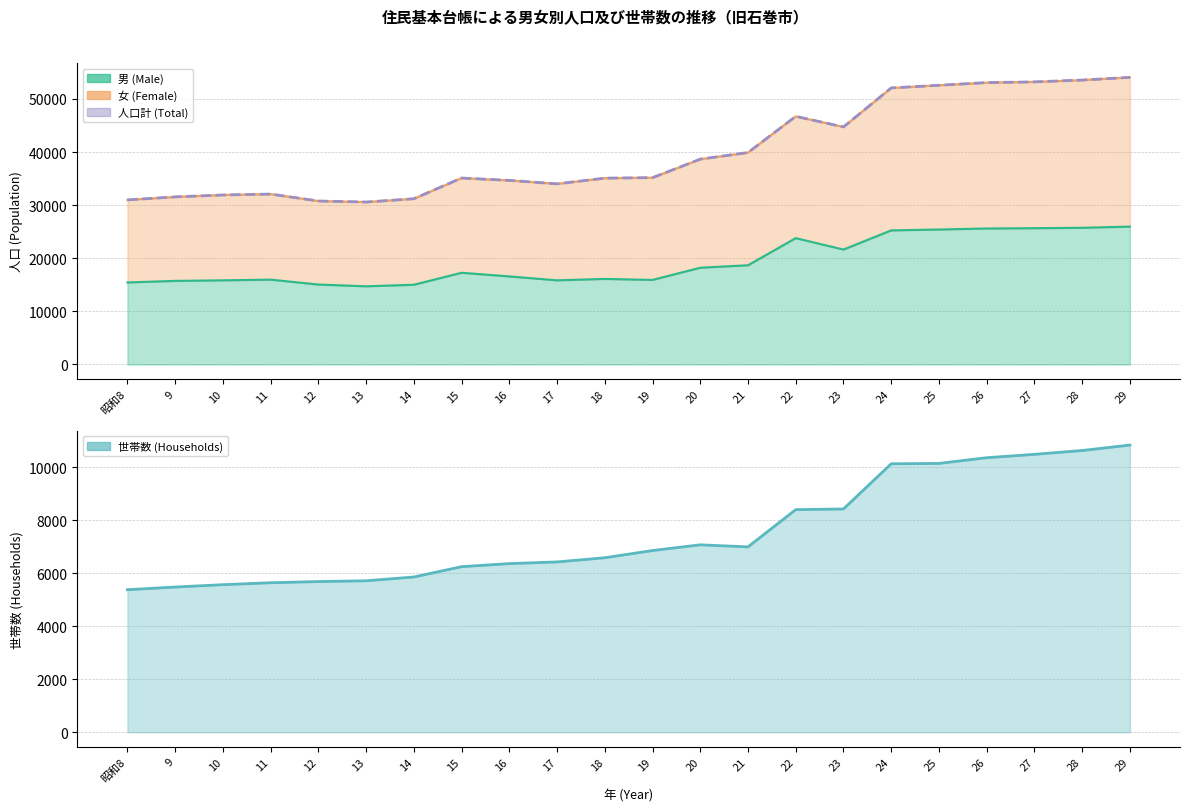

Between 10 and 19, which is larger?

19